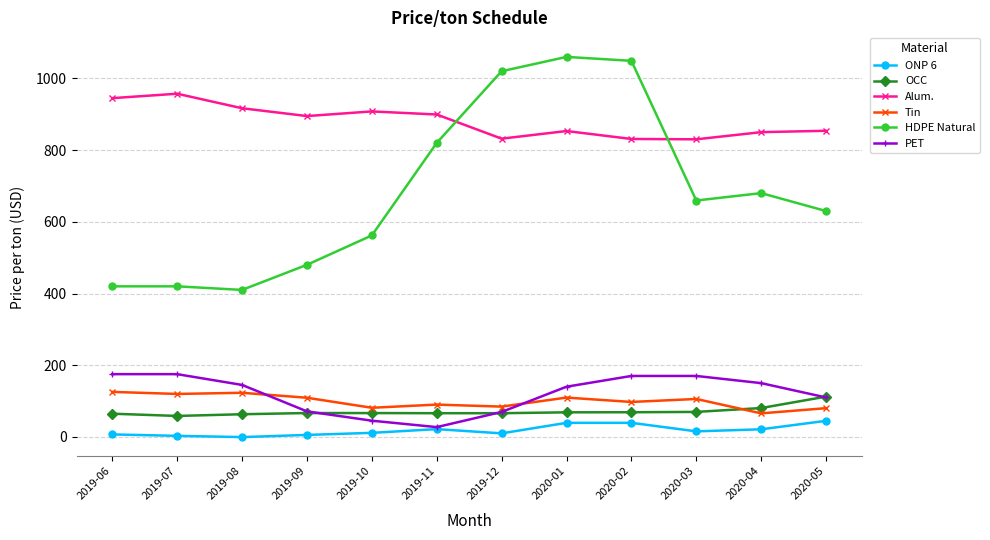

After their last crossing, which series has the higher values: OCC or Tin?

OCC